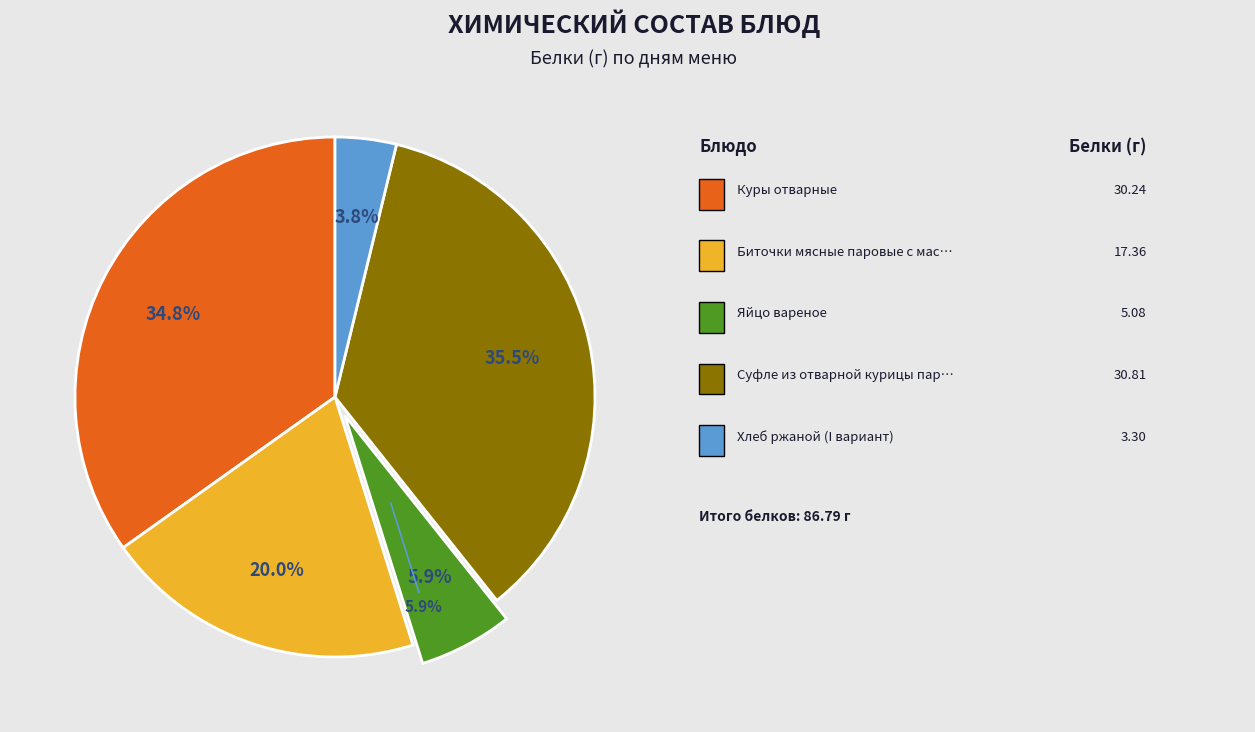

Approximately how many times larger is the value at Суфле из отварной курицы паровое compared to Биточки мясные паровые с маслом?

1.8